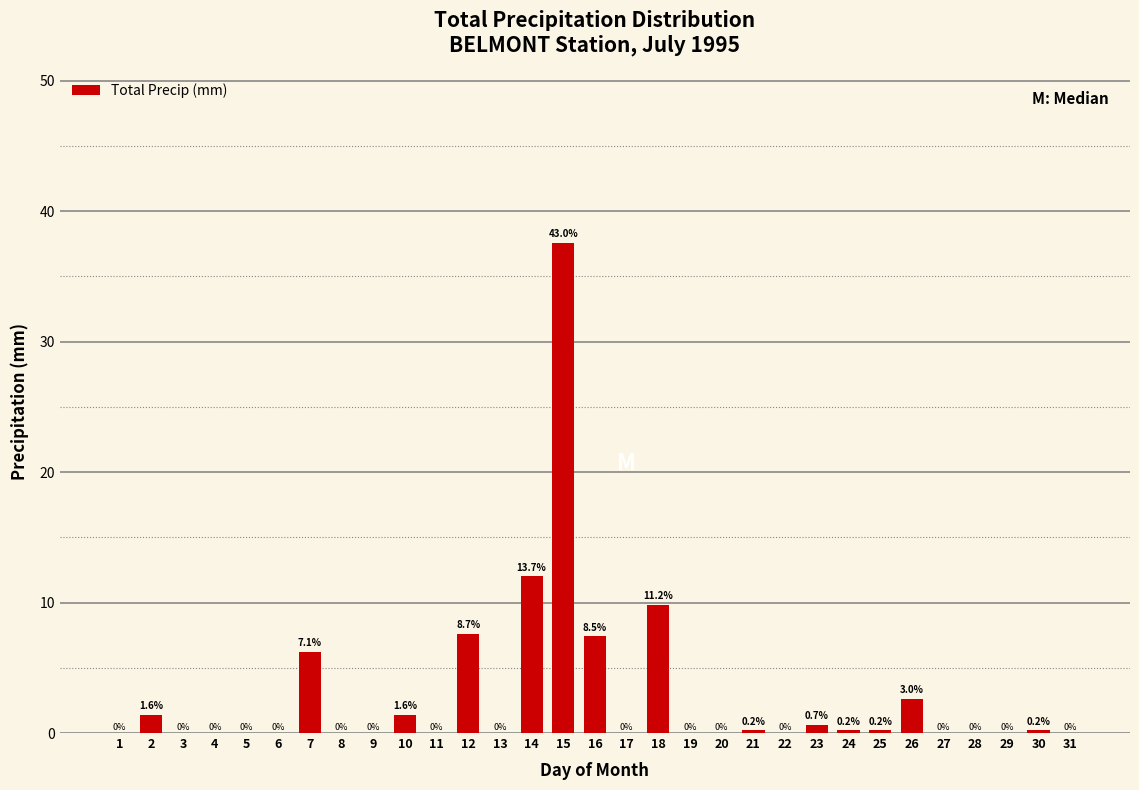

Reading left to right, extract all data points from this chart.

1=0.0	2=1.4	3=0.0	4=0.0	5=0.0	6=0.0	7=6.2	8=0.0	9=0.0	10=1.4	11=0.0	12=7.6	13=0.0	14=12.0	15=37.6	16=7.4	17=0.0	18=9.8	19=0.0	20=0.0	21=0.2	22=0.0	23=0.6	24=0.2	25=0.2	26=2.6	27=0.0	28=0.0	29=0.0	30=0.2	31=0.0